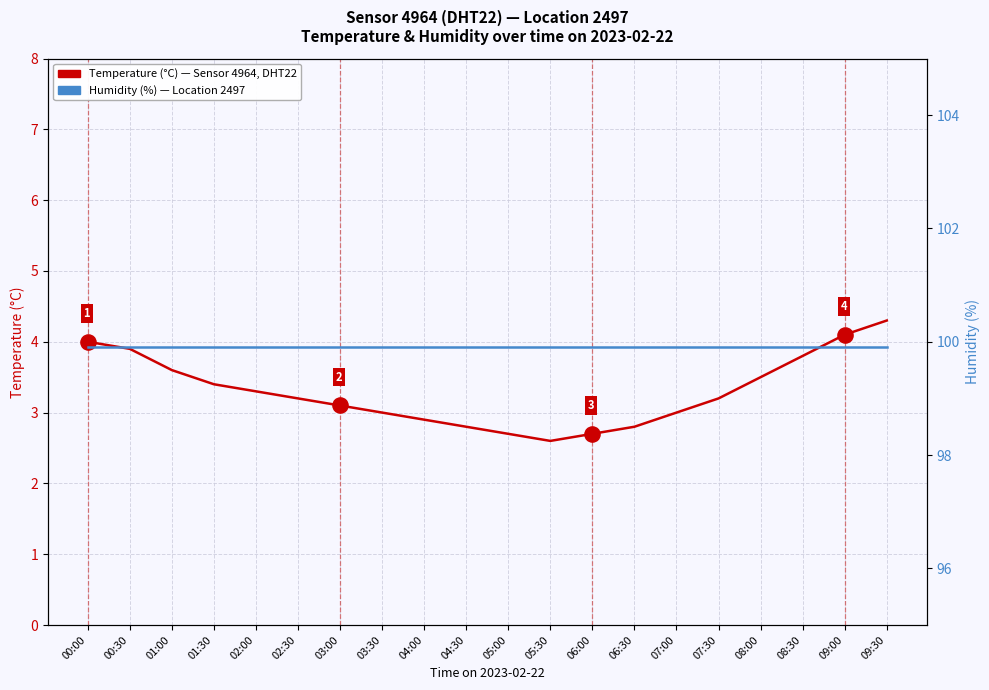

At how many categories does at least one series exceed 75?

20